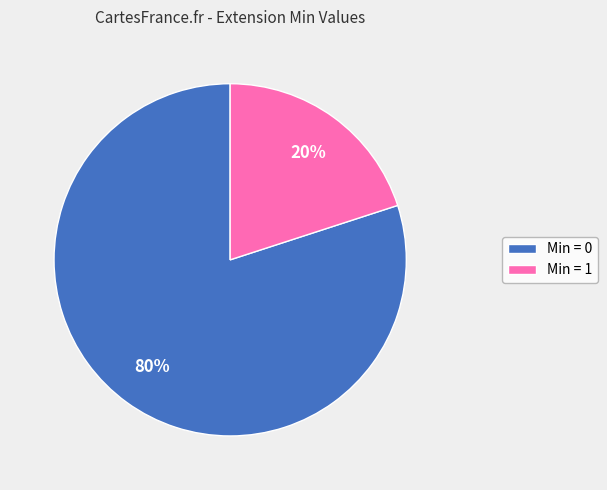

How many slices are in this pie chart?

2